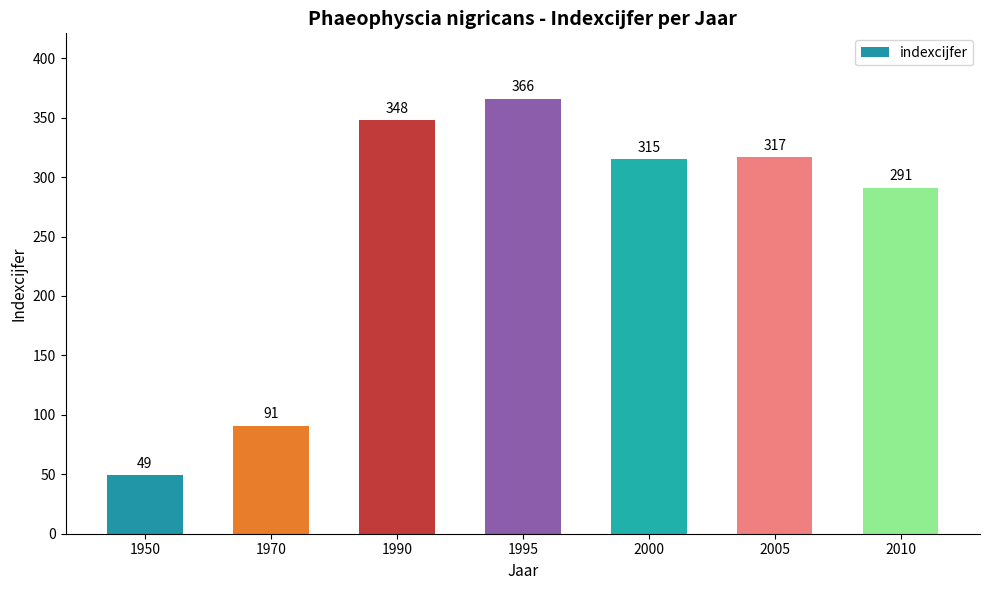

List the labels in order of value, smallest first.

1950, 1970, 2010, 2000, 2005, 1990, 1995